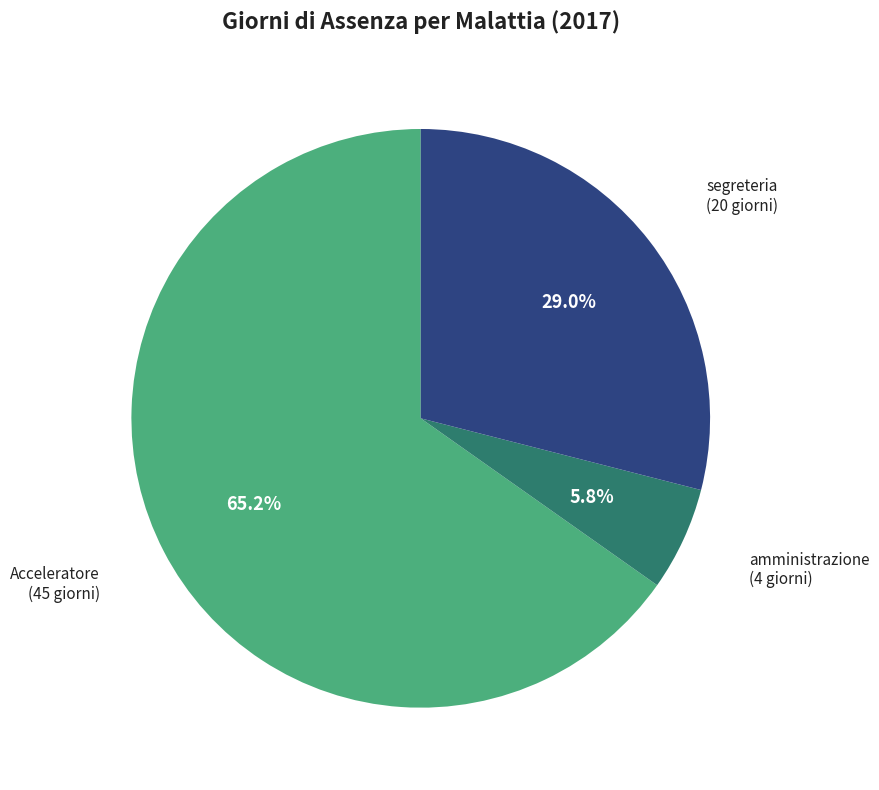

Is there any slice that represents more than half of the pie?

Yes